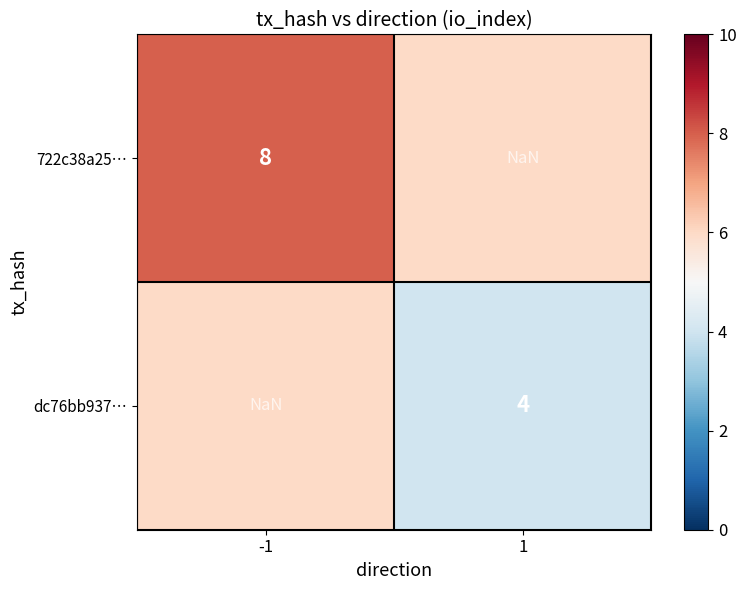

Is the value of 722c38a25… at -1 greater than the value of dc76bb937… at 1?

Yes